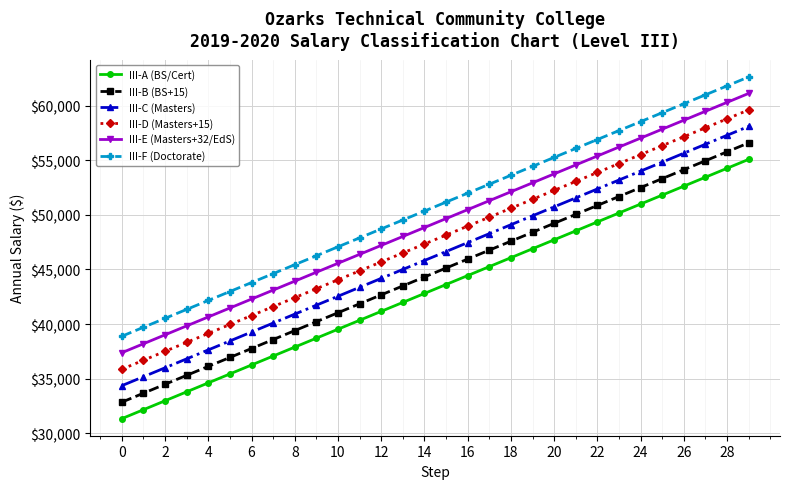

What is the average value of the III-B (BS+15) series?

44723